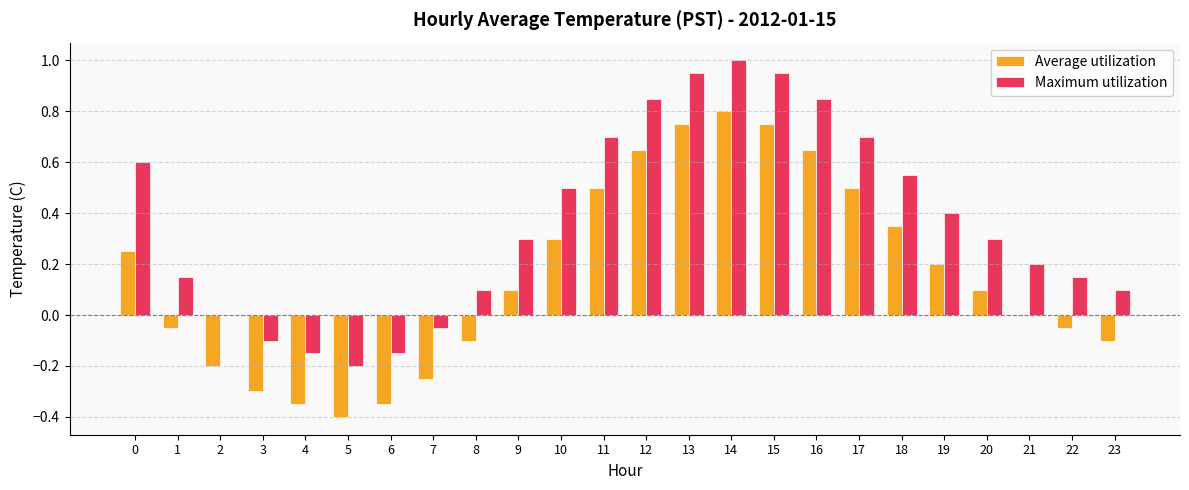

How many series are shown in this chart?

2